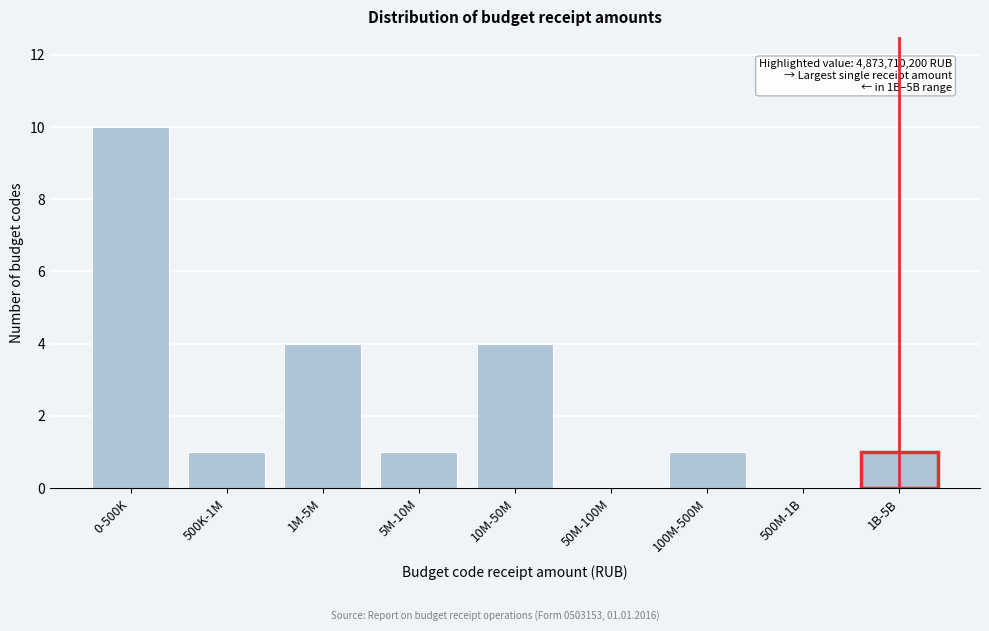

Reading left to right, extract all data points from this chart.

0-500K=10	500K-1M=1	1M-5M=4	5M-10M=1	10M-50M=4	50M-100M=0	100M-500M=1	500M-1B=0	1B-5B=1